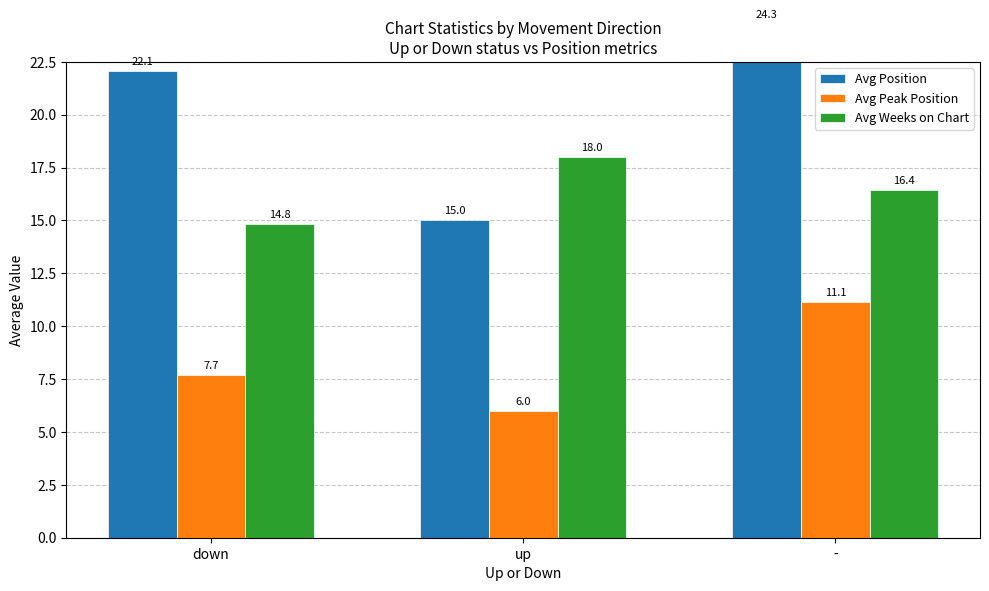

The Avg Peak Position series shows 11.1 at -. True or false?

True